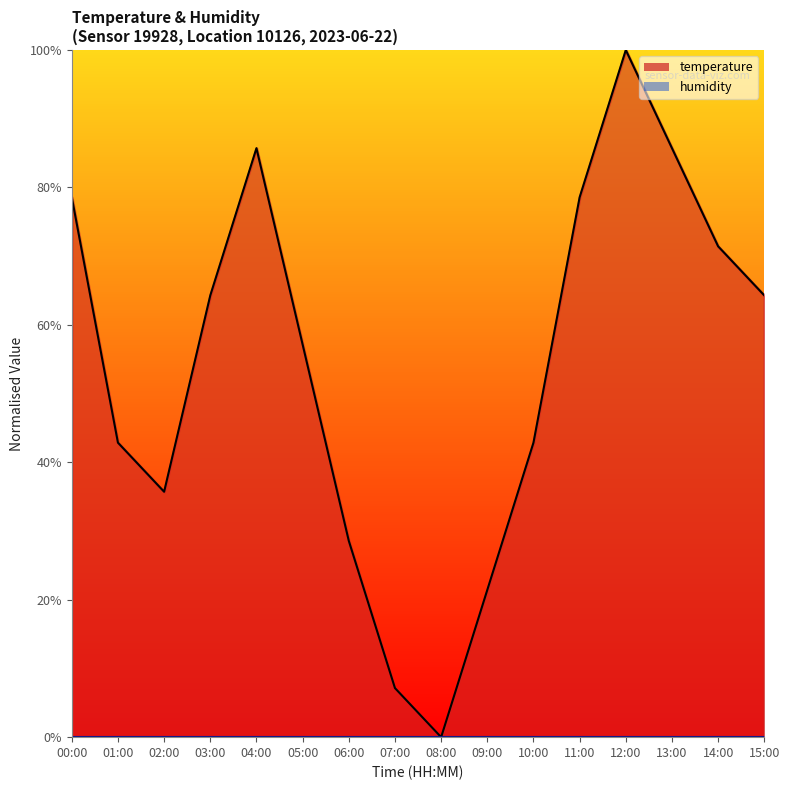

Does the chart display data point markers on the line(s)?

No